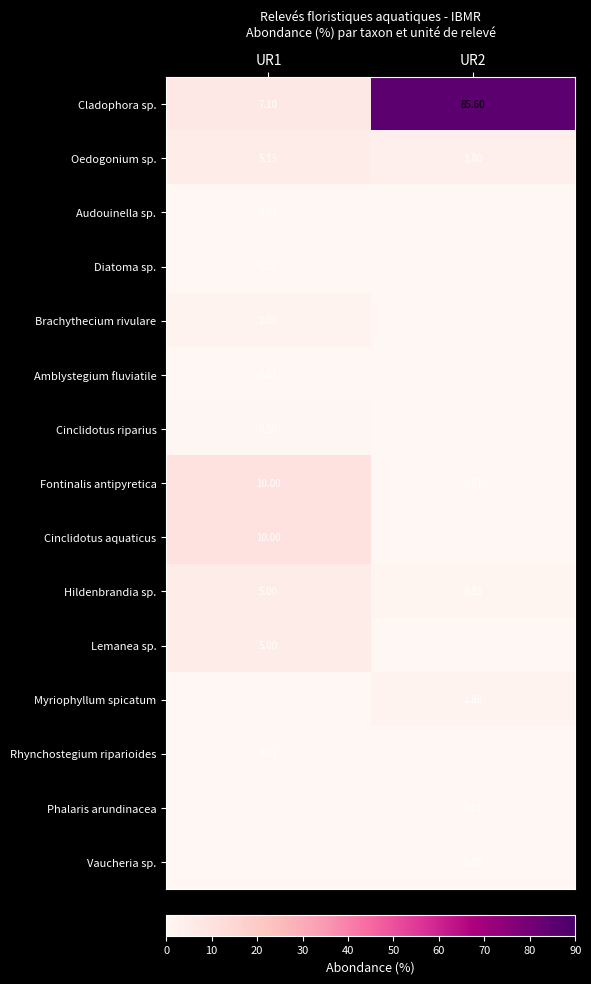

How many categories are shown in the chart?

2